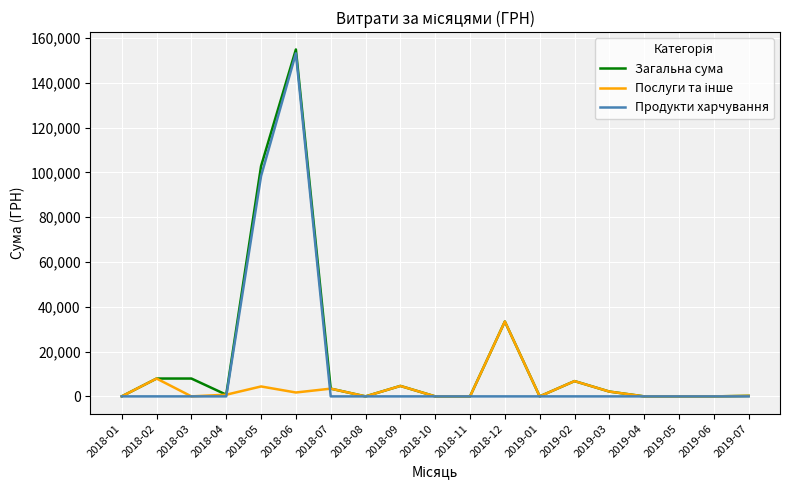

At which category is the sum across all series the highest?

2018-06